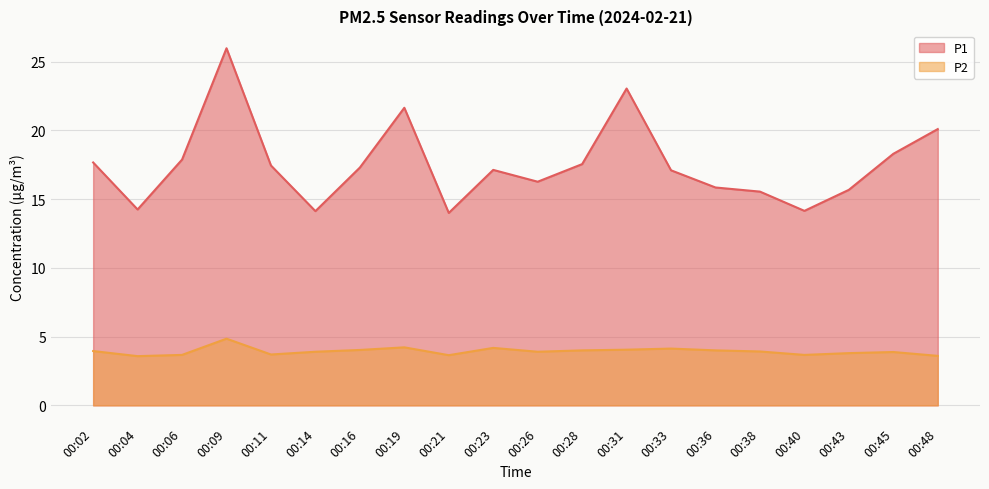

Reading left to right, extract all data points from this chart.

P1: 00:02=17.7	00:04=14.2	00:06=17.9	00:09=26.0	00:11=17.4	00:14=14.1	00:16=17.3	00:19=21.6	00:21=14.0	00:23=17.1	00:26=16.3	00:28=17.6	00:31=23.1	00:33=17.1	00:36=15.8	00:38=15.6	00:40=14.2	00:43=15.7	00:45=18.3	00:48=20.1
P2: 00:02=4.0	00:04=3.6	00:06=3.7	00:09=4.8	00:11=3.7	00:14=3.9	00:16=4.0	00:19=4.2	00:21=3.6	00:23=4.2	00:26=3.9	00:28=4.0	00:31=4.0	00:33=4.1	00:36=4.0	00:38=3.9	00:40=3.7	00:43=3.8	00:45=3.9	00:48=3.6